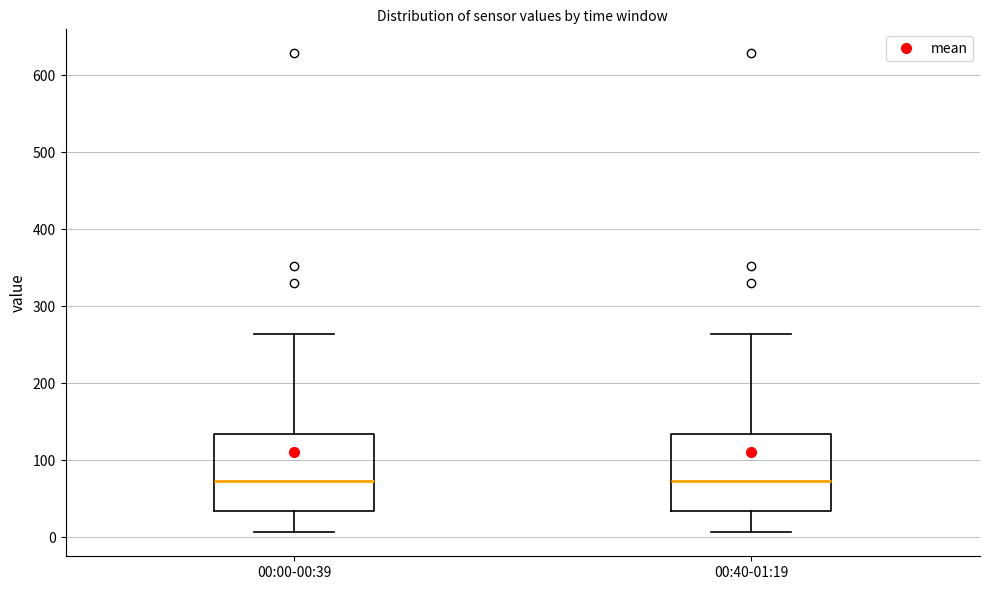

Where is the upper edge of the box for 00:40-01:19 on the y-axis? The values are not printed on the chart, so give them approximately, as read against the axis.

130